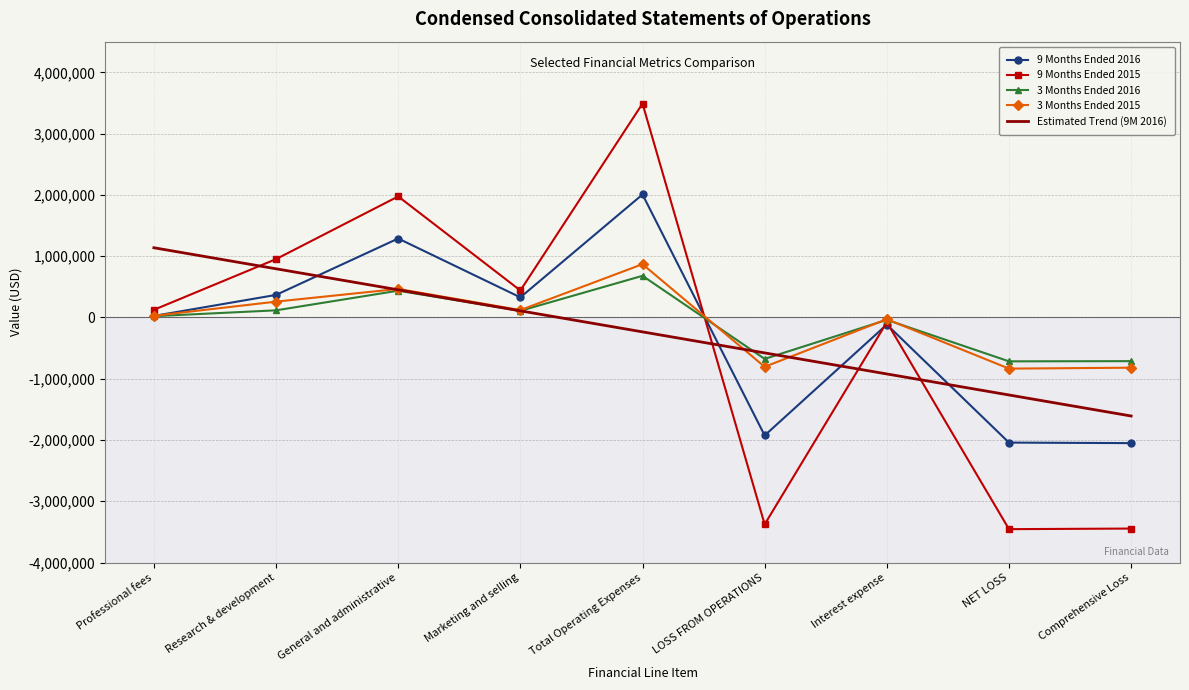

True or false: 3 Months Ended 2016 has more than 2 points higher than both neighbors.

True